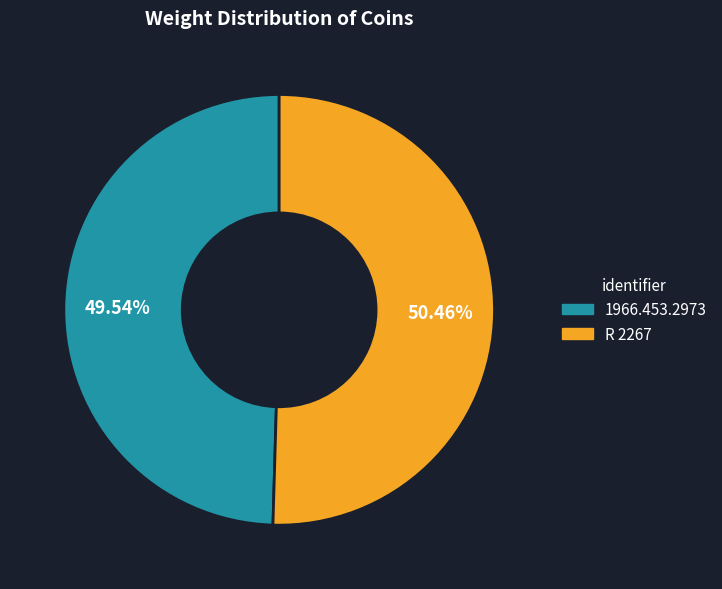

Is it true that 1966.453.2973 is 50% of the pie?

True